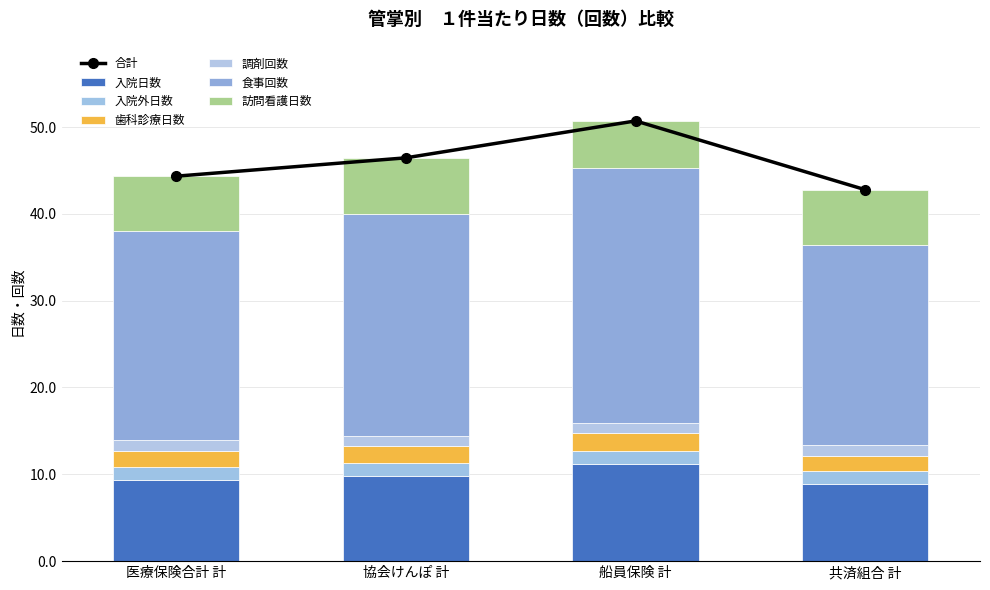

What position from the left is 共済組合 計?

4